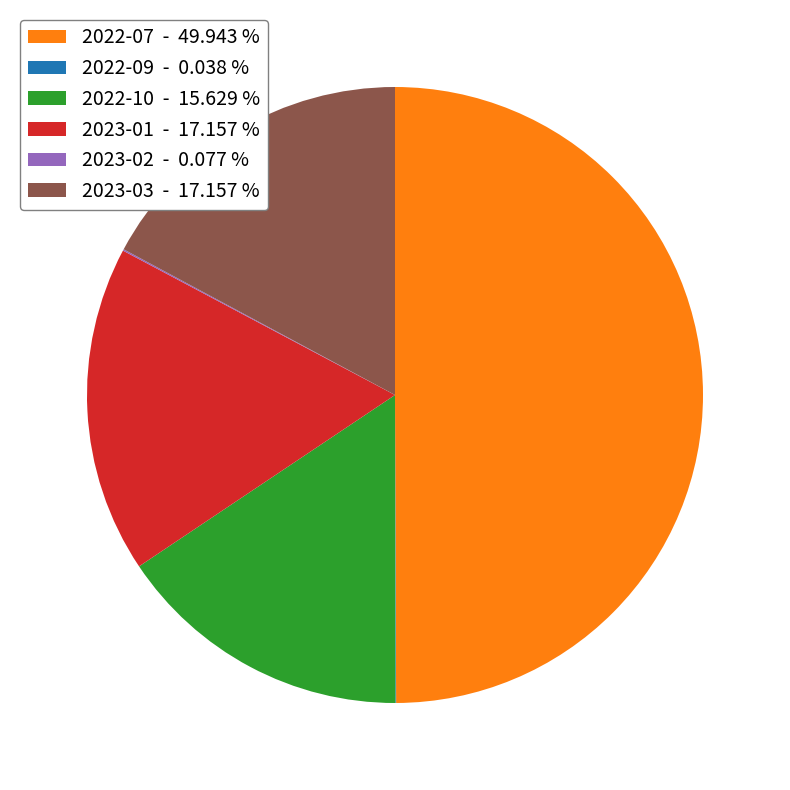

Is 2023-01 - 17.157 % the majority of the pie?

No